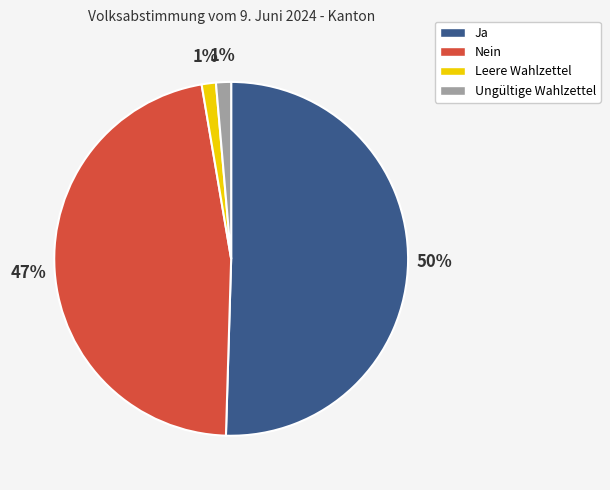

The Ja slice represents 50% of the pie. True or false?

True